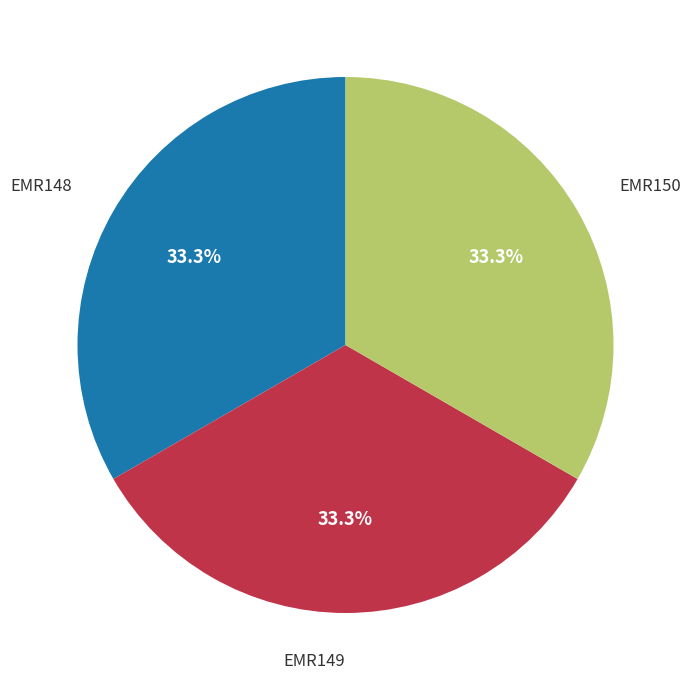

Is there a majority slice in this chart?

No